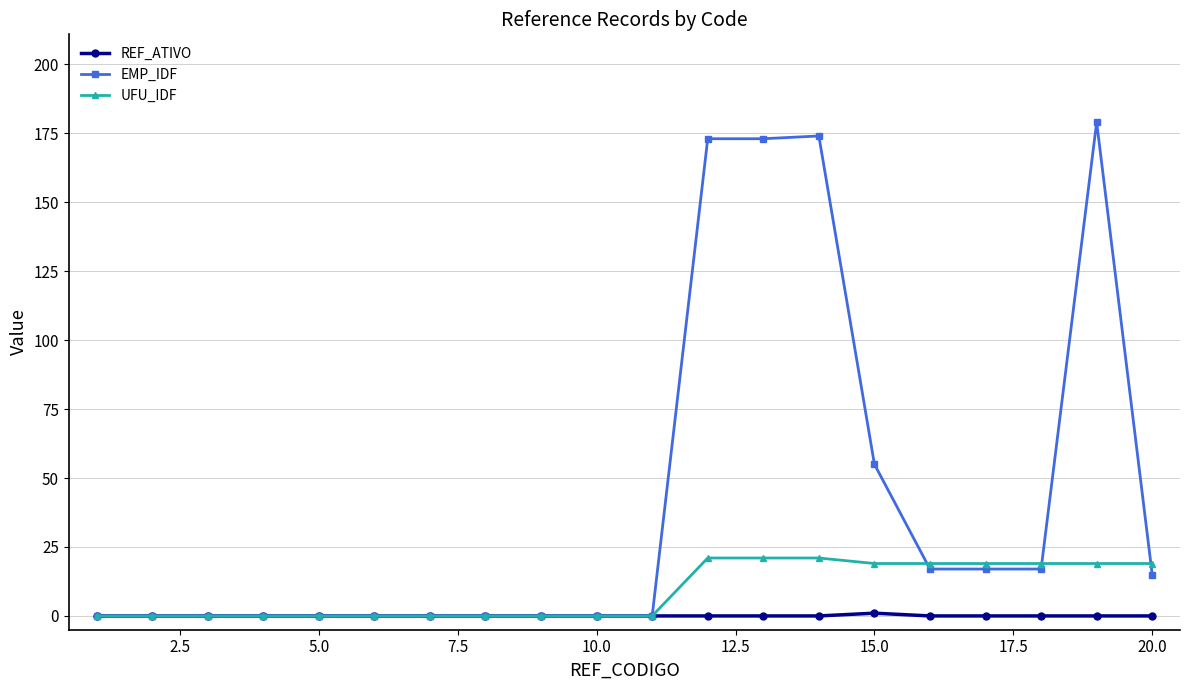

List the series in order of their peak value, highest first.

EMP_IDF, UFU_IDF, REF_ATIVO